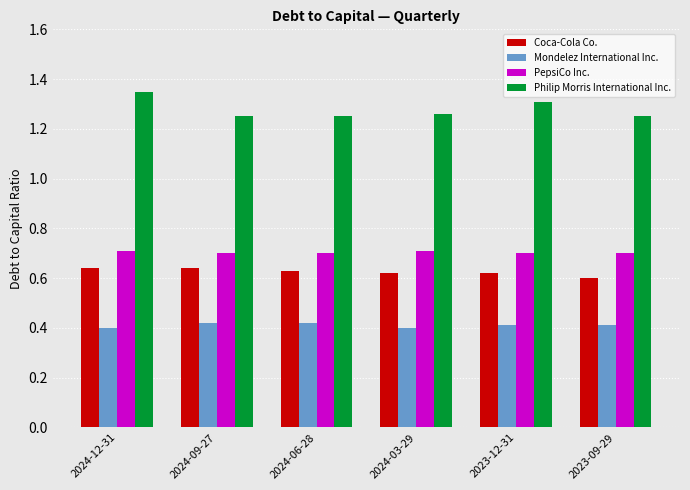

What position from the right is 2024-06-28?

4